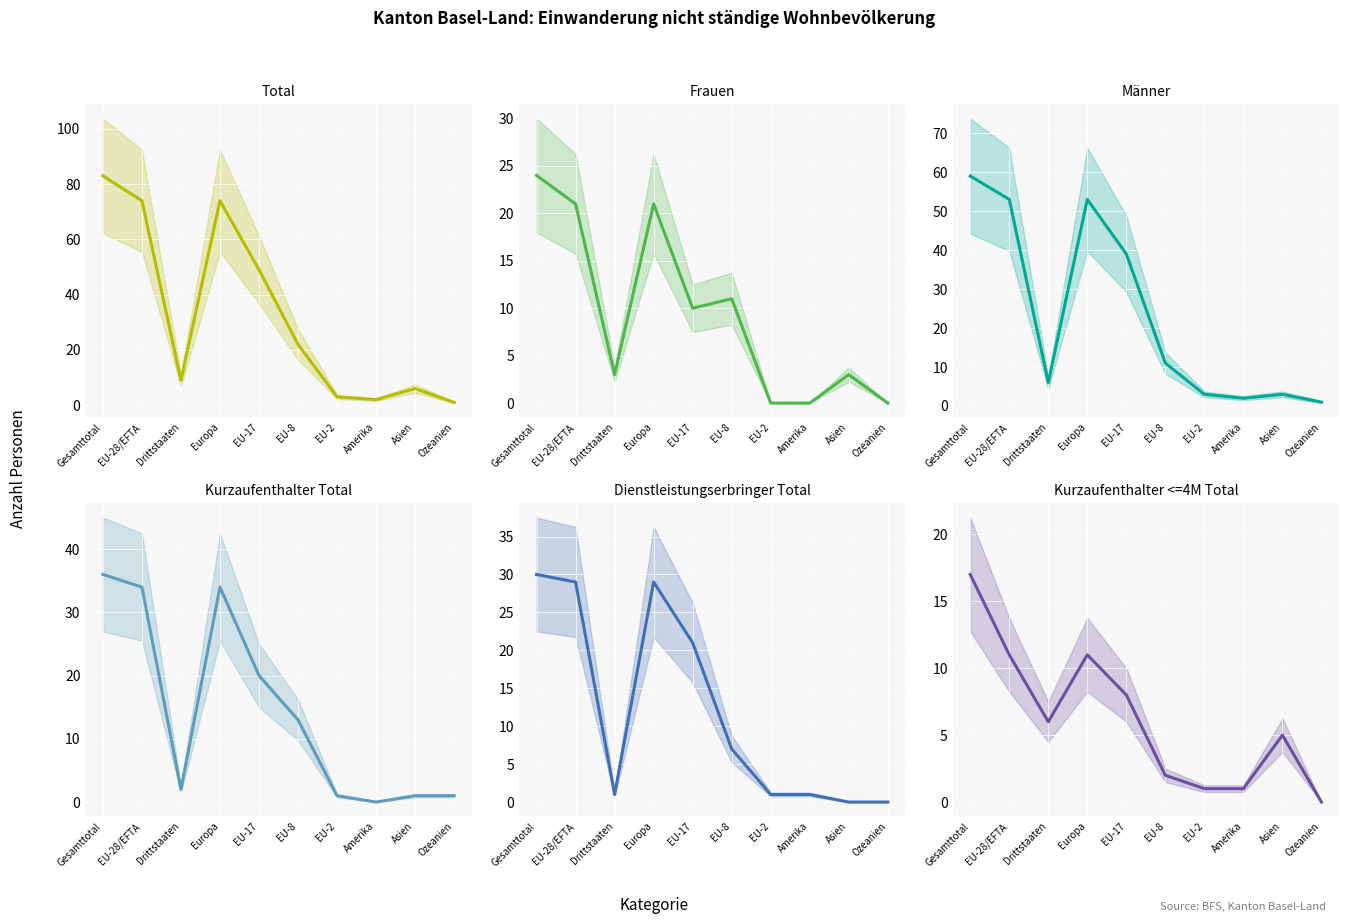

Where is the first local maximum for Kurzaufenthalter Total?

Europa